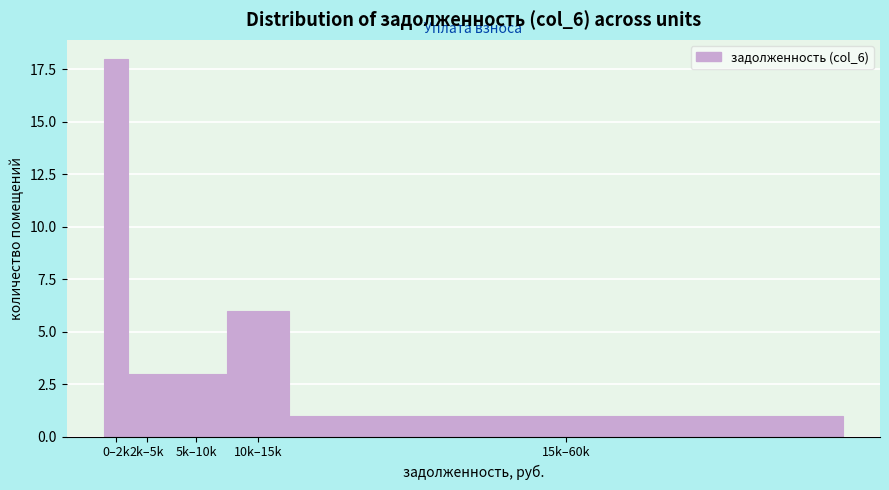

Reading left to right, list all the values displayed in this chart.

0–2k=18	2k–5k=3	5k–10k=3	10k–15k=6	15k–60k=1